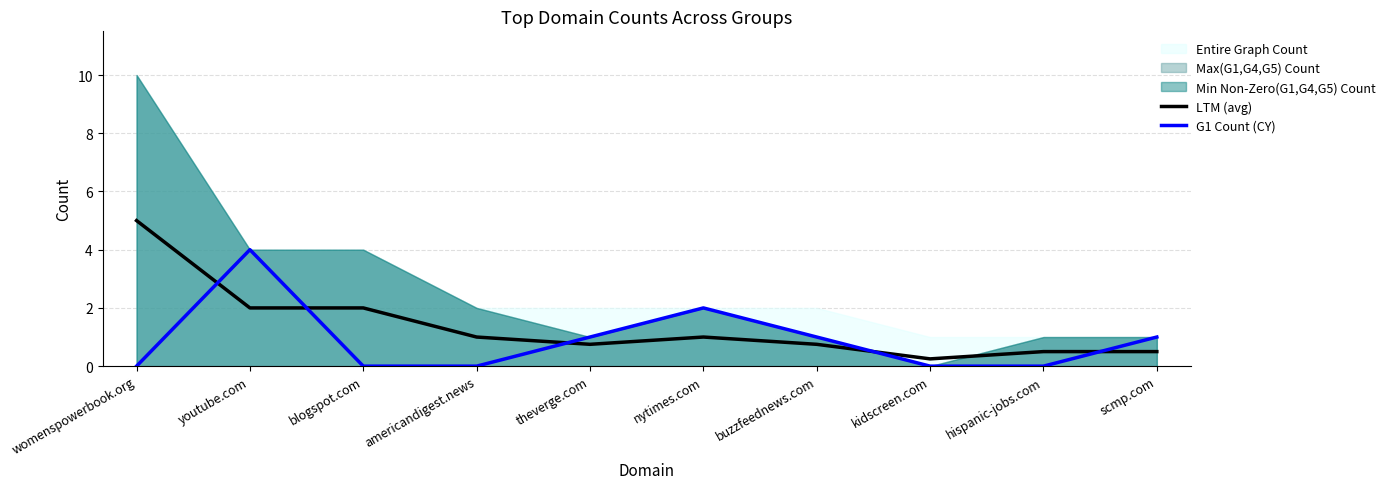

Reading left to right, what are all the values shown in this chart?

LTM (avg): womenspowerbook.org=5.0	youtube.com=2.0	blogspot.com=2.0	americandigest.news=1.0	theverge.com=0.8	nytimes.com=1.0	buzzfeednews.com=0.8	kidscreen.com=0.2	hispanic-jobs.com=0.5	scmp.com=0.5
G1 Count (CY): womenspowerbook.org=0.0	youtube.com=4.0	blogspot.com=0.0	americandigest.news=0.0	theverge.com=1.0	nytimes.com=2.0	buzzfeednews.com=1.0	kidscreen.com=0.0	hispanic-jobs.com=0.0	scmp.com=1.0